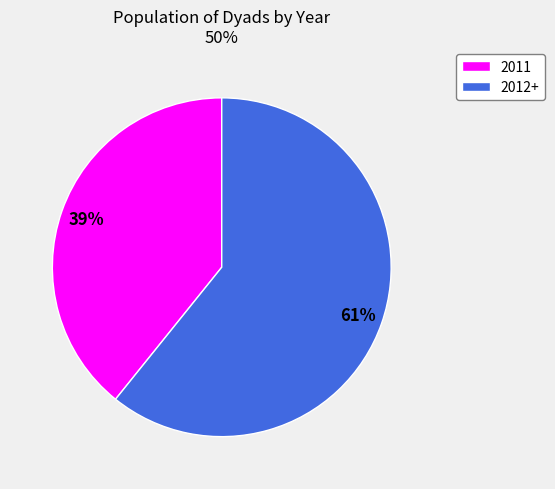

Which has a higher value, 2012+ or 2011?

2012+